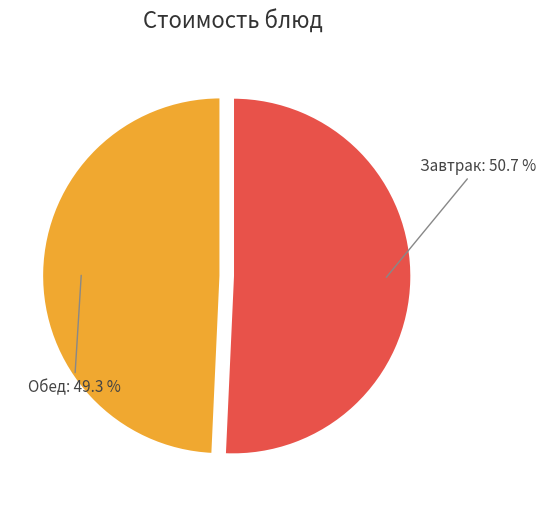

Is there a majority slice in this chart?

Yes